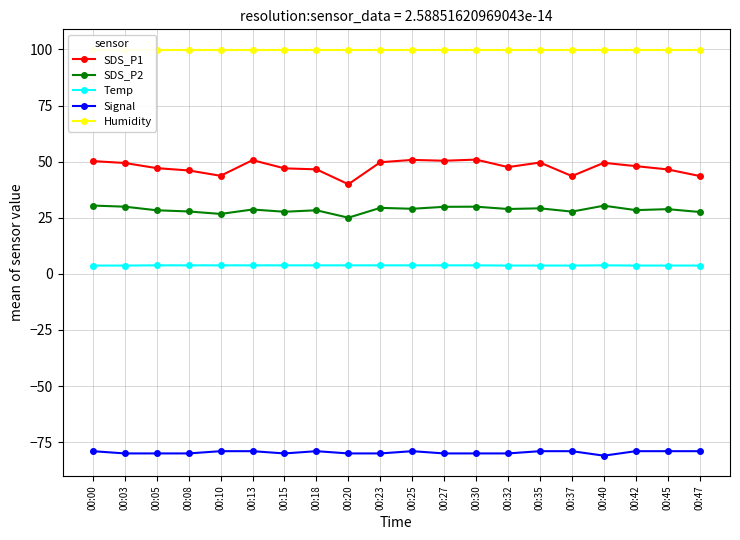

What is the sum of all Humidity values?

1998.0